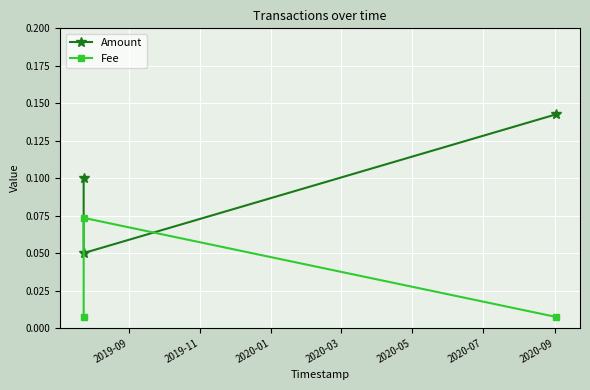

Does the chart have visible grid lines?

Yes